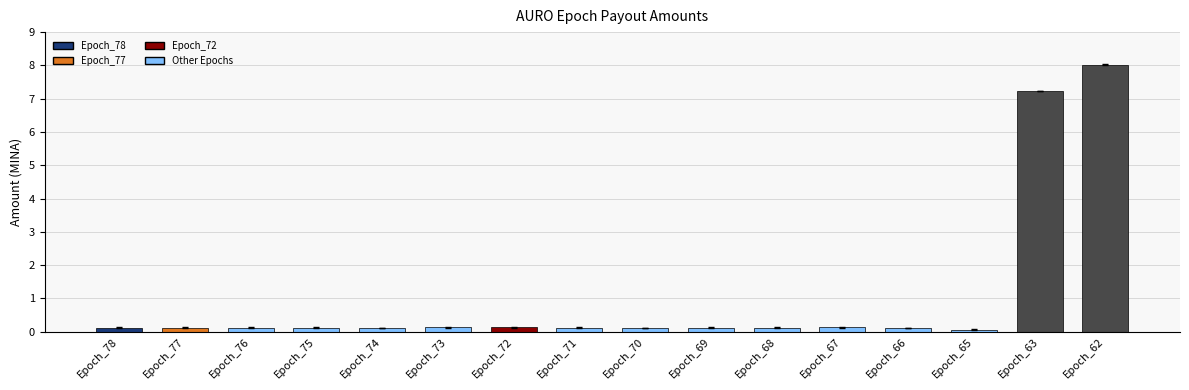

What is the sum of all values?

16.9